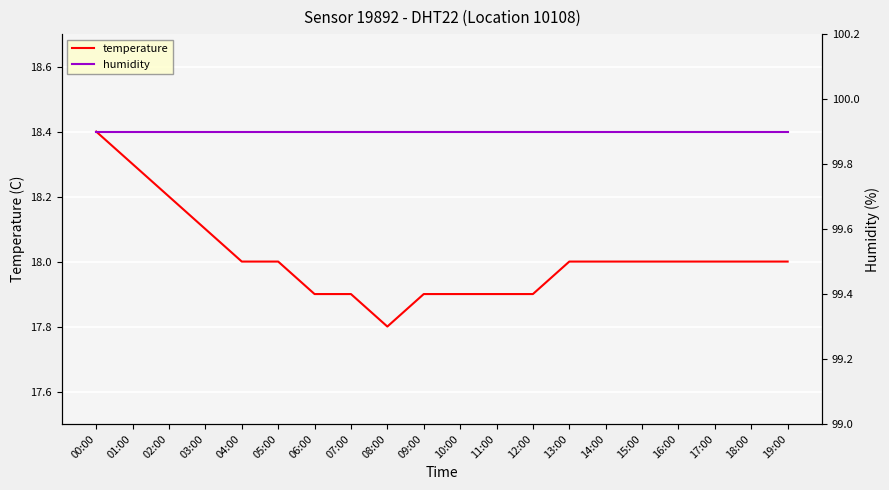

Count the number of categories in the chart.

20